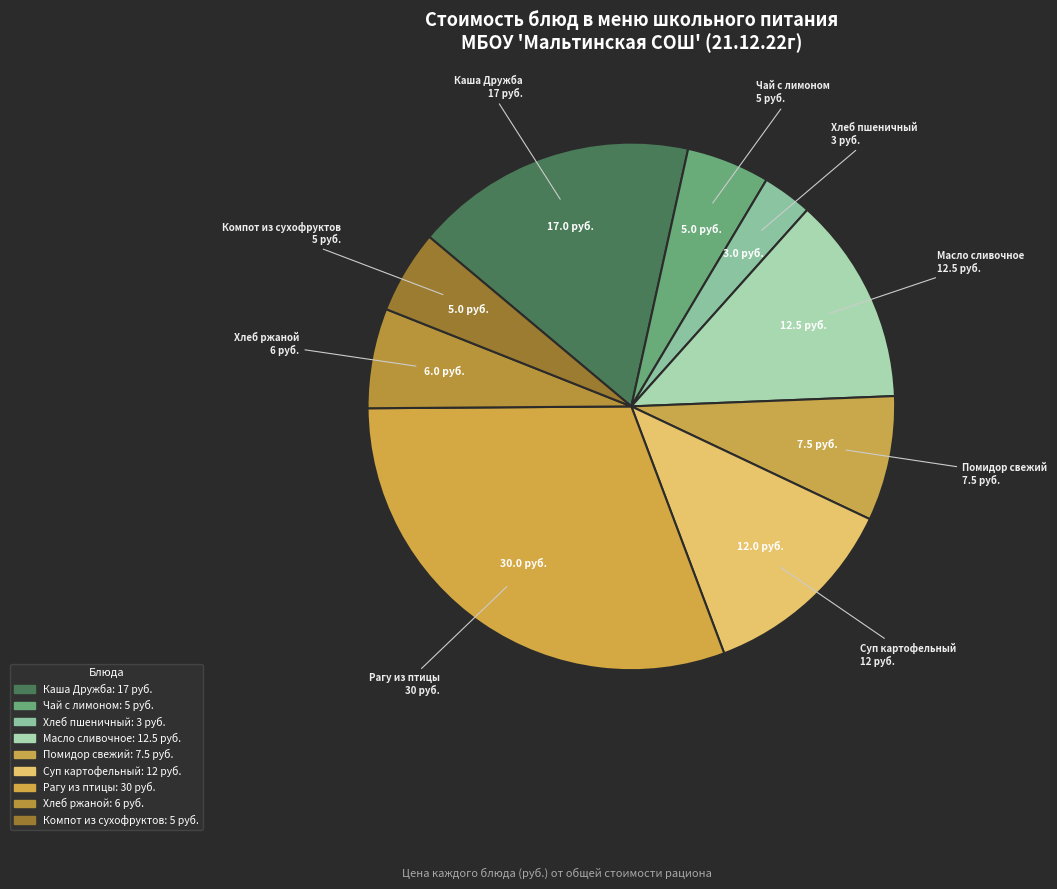

Count the number of slices in the pie.

9